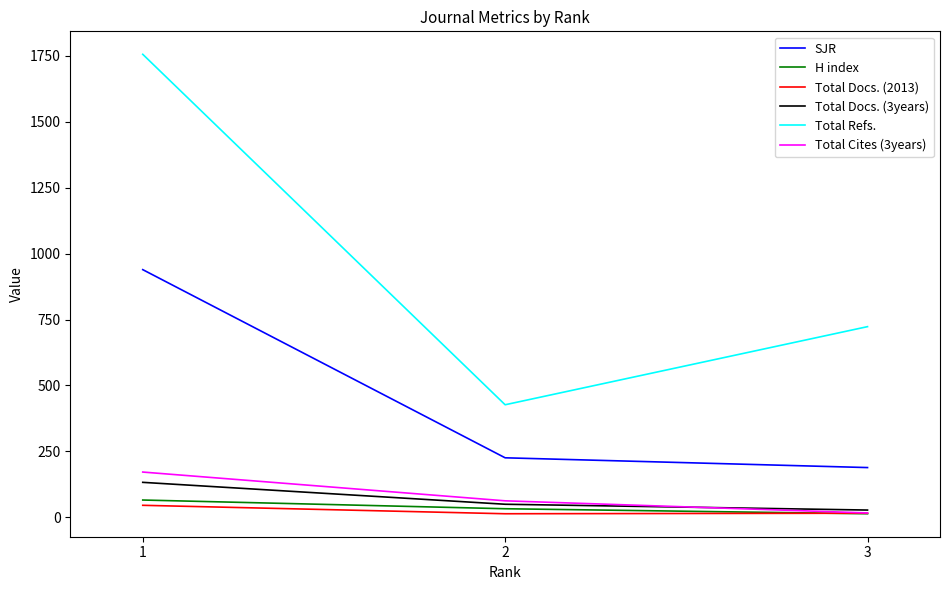

Where does the Total Refs. series first go above 723?

1